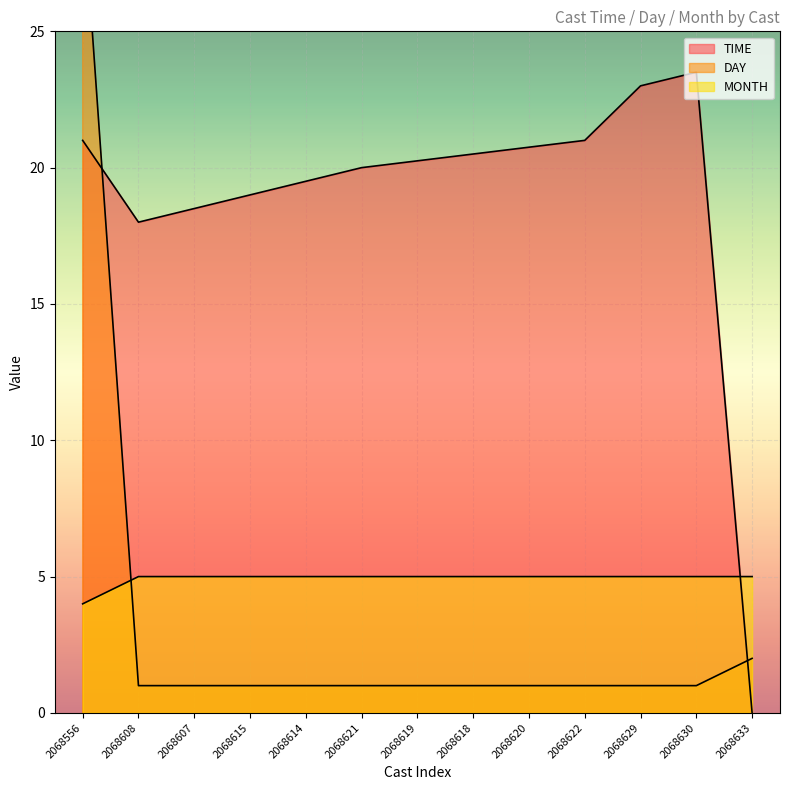

Which category has the highest value in the MONTH series?

2068608